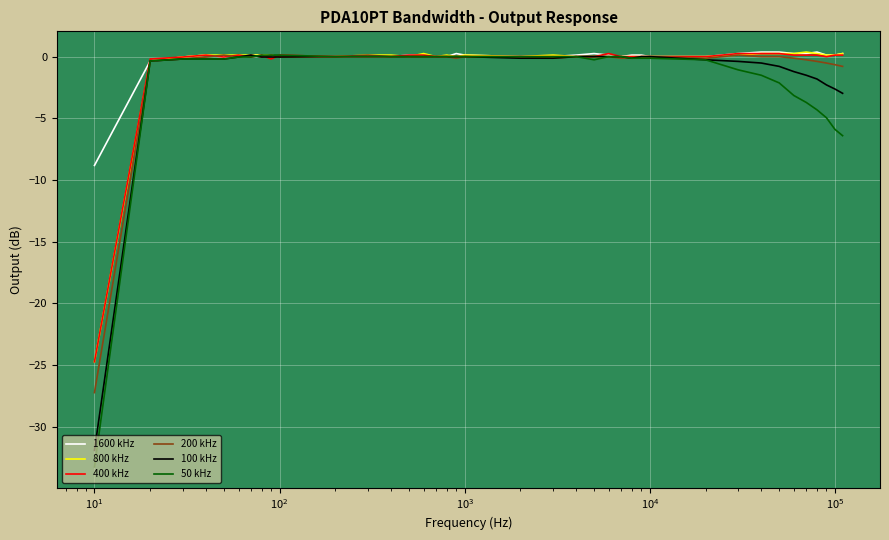

Which series has the largest range (max minus min)?

50 kHz